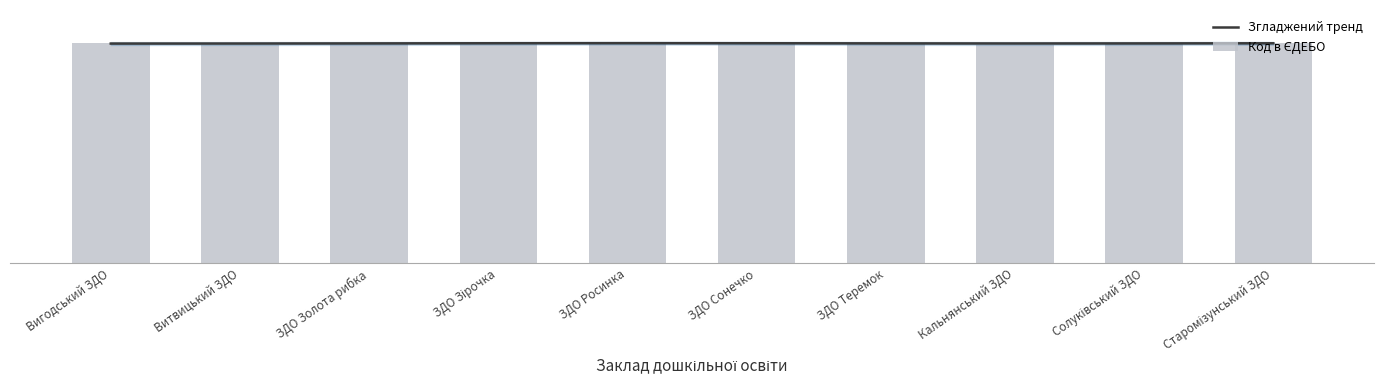

Rank the series by their maximum value, from highest to lowest.

Код в ЄДЕБО, Згладжений тренд